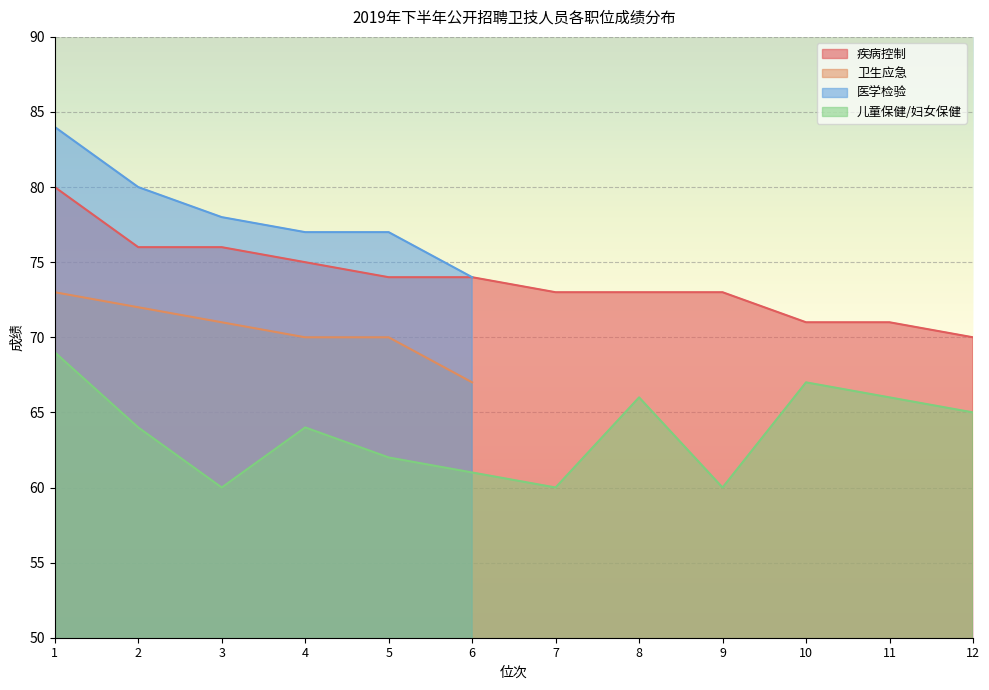

The 疾病控制 series shows 71 at 11. True or false?

True